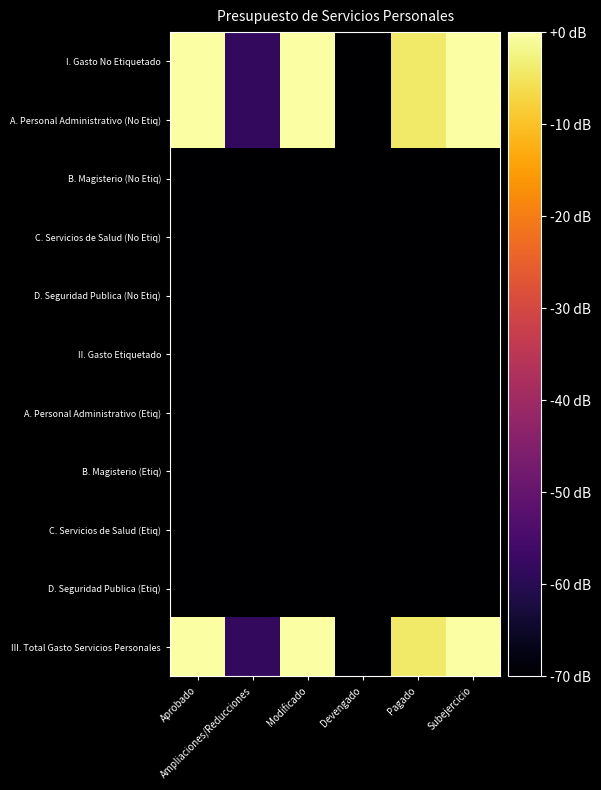

What is the spread (max minus min) of values at Ampliaciones/Reducciones?

21.5